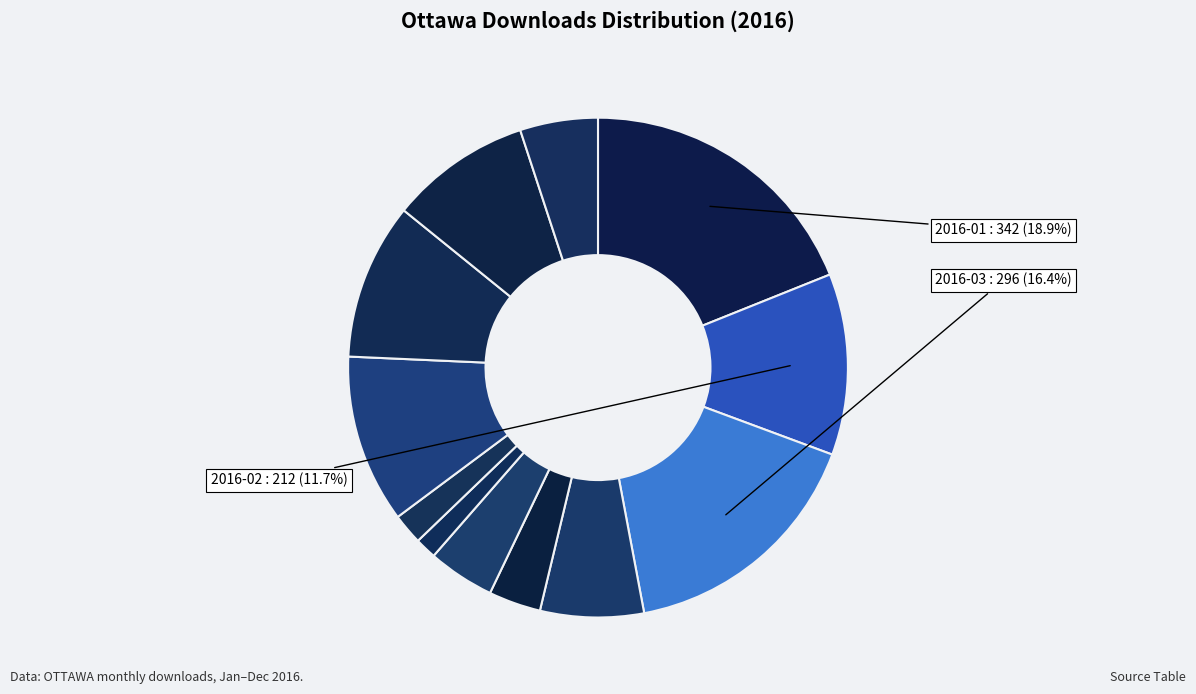

How many slices are in this pie chart?

12